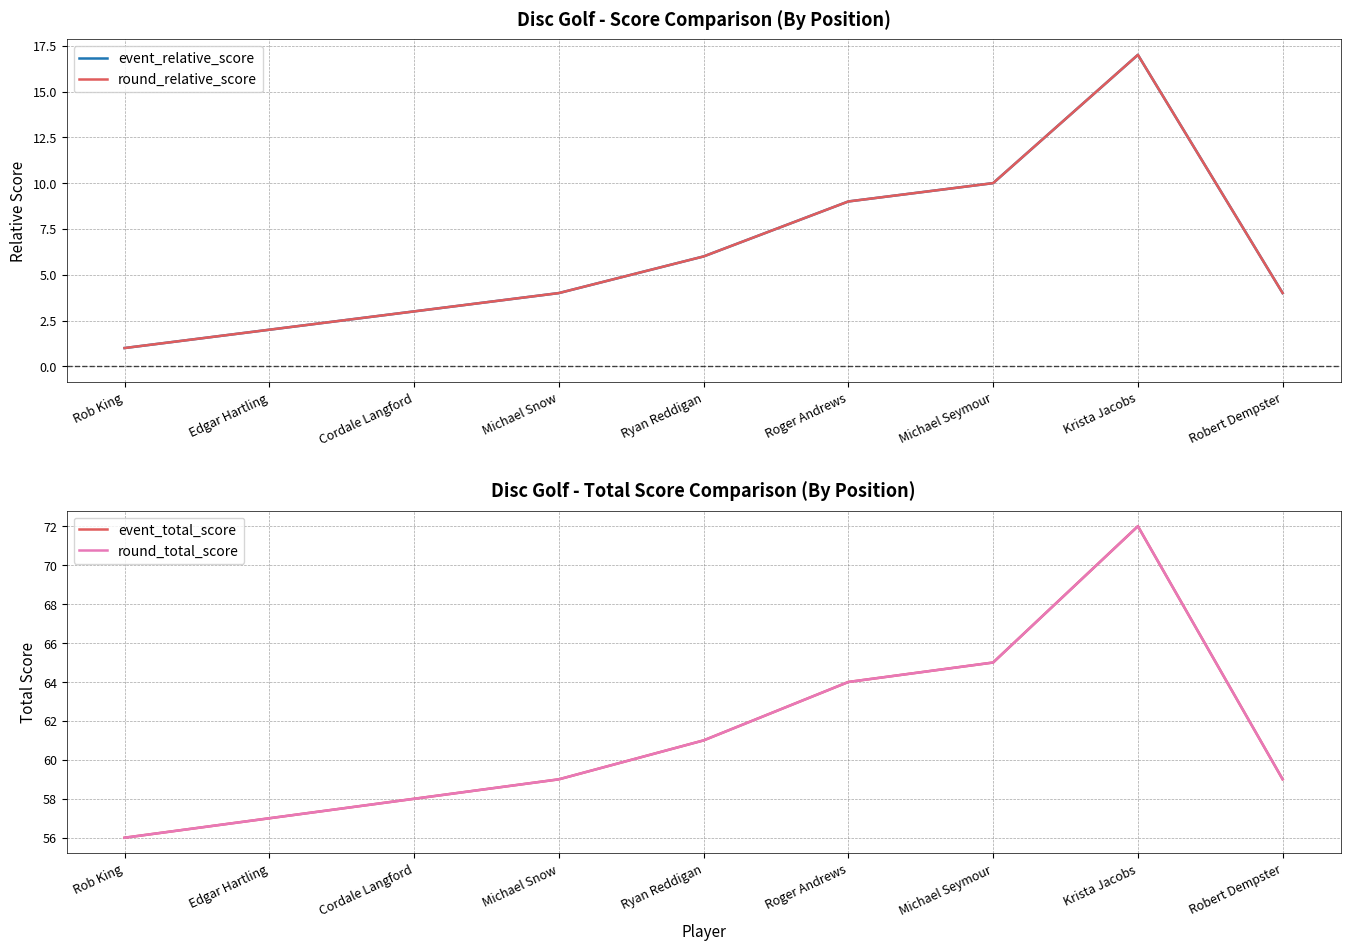

True or false: round_relative_score and event_total_score intersect in this chart.

False